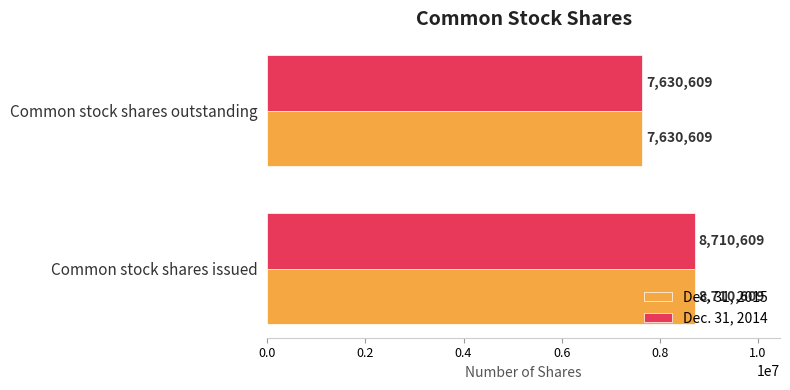

At which label does Dec. 31, 2014 reach its minimum?

Common stock shares outstanding